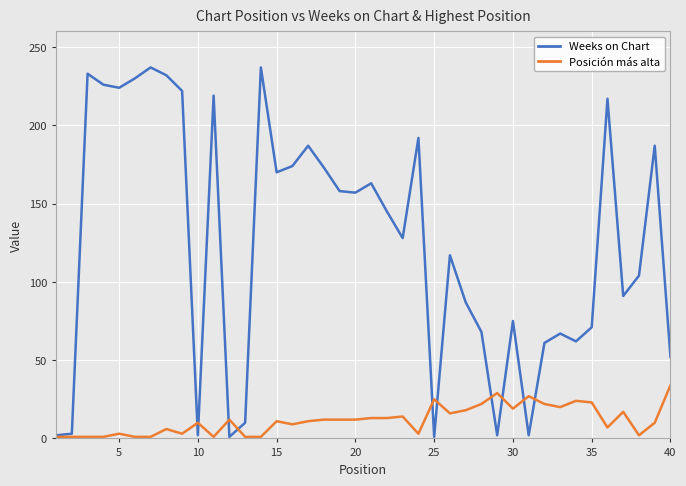

List the series in order of their overall mean, highest first.

Weeks on Chart, Posición más alta